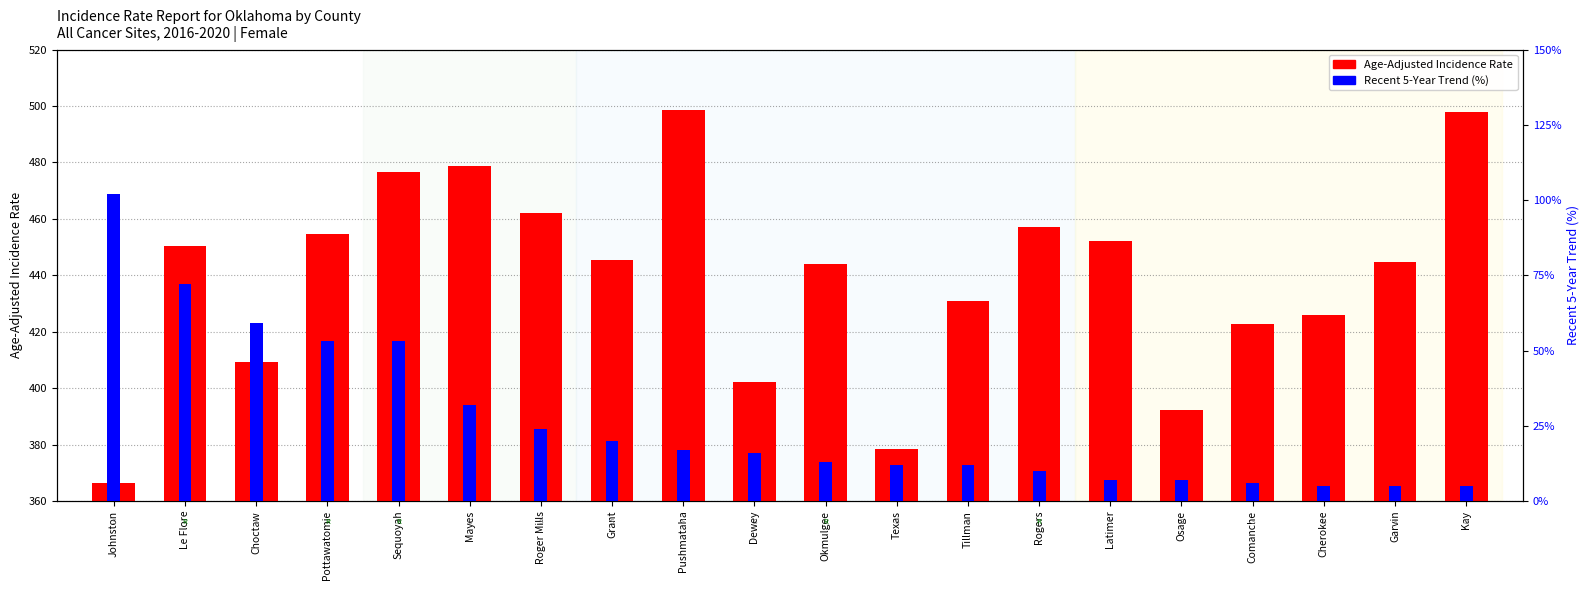

How many groups of bars are there?

20